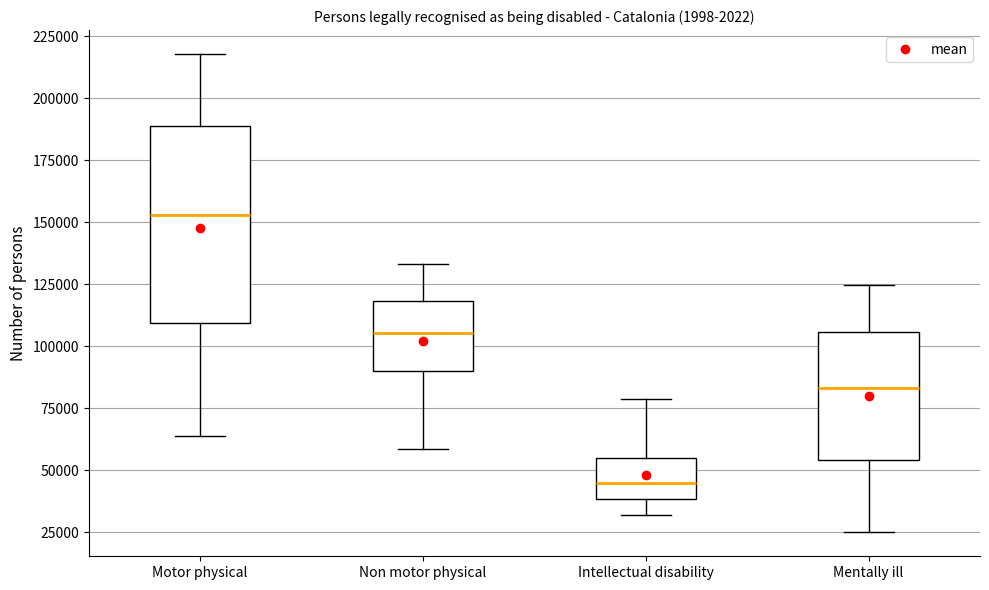

Reading left to right, transcribe this box plot: for each box, give where its median line is, the range the box spans, and where its two whiskers end, as read against the y-axis. The values are not printed on the chart, so give them approximately, as read against the axis.

Motor physical: median 155000, box 110000 to 190000, whiskers 65000 to 220000
Non motor physical: median 105000, box 90000 to 120000, whiskers 60000 to 135000
Intellectual disability: median 45000, box 40000 to 55000, whiskers 30000 to 80000
Mentally ill: median 85000, box 55000 to 105000, whiskers 25000 to 125000